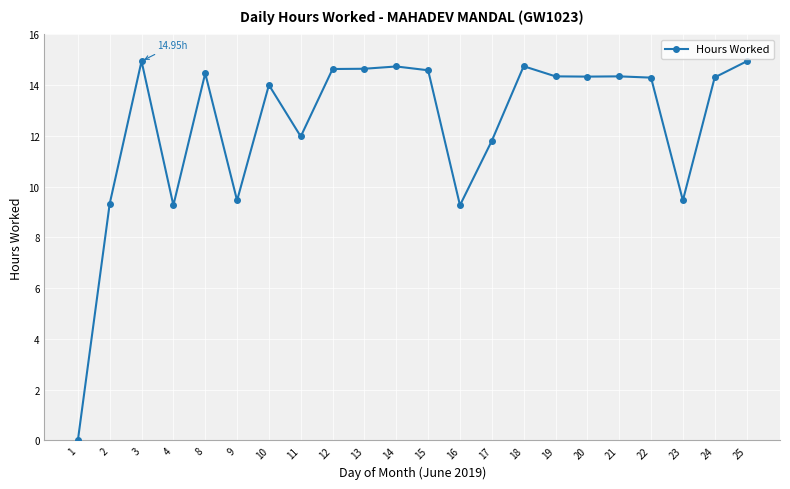

Which has a higher value, 1 or 8?

8